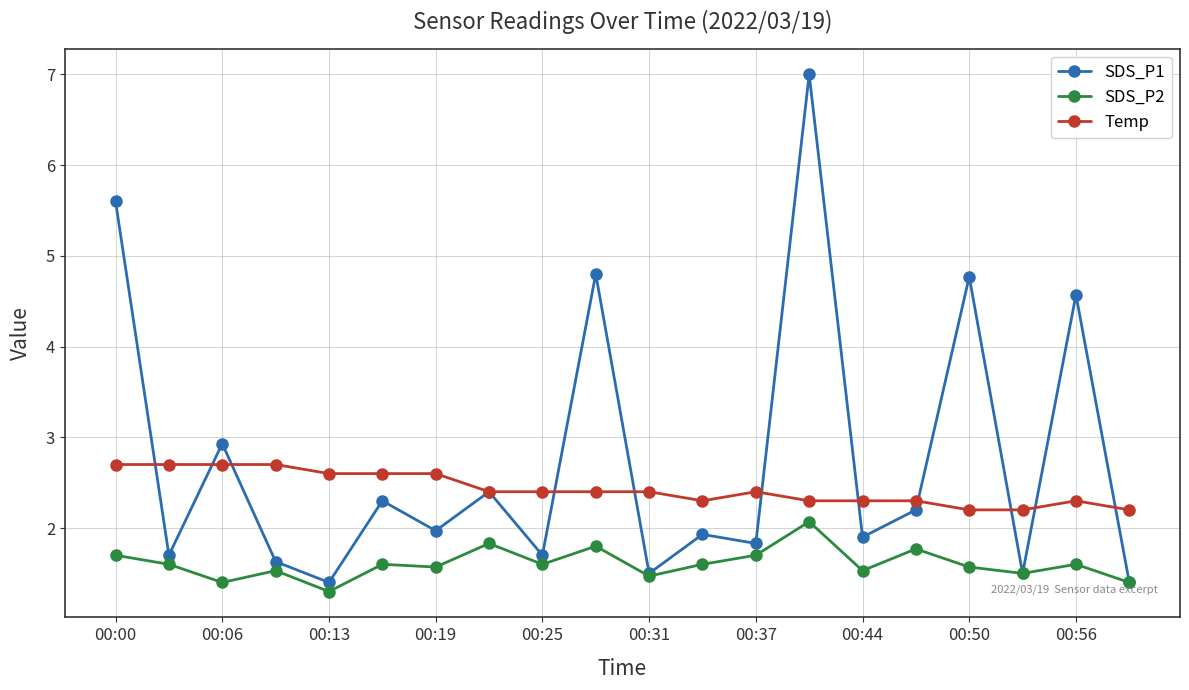

At how many categories does at least one series exceed 5?

2